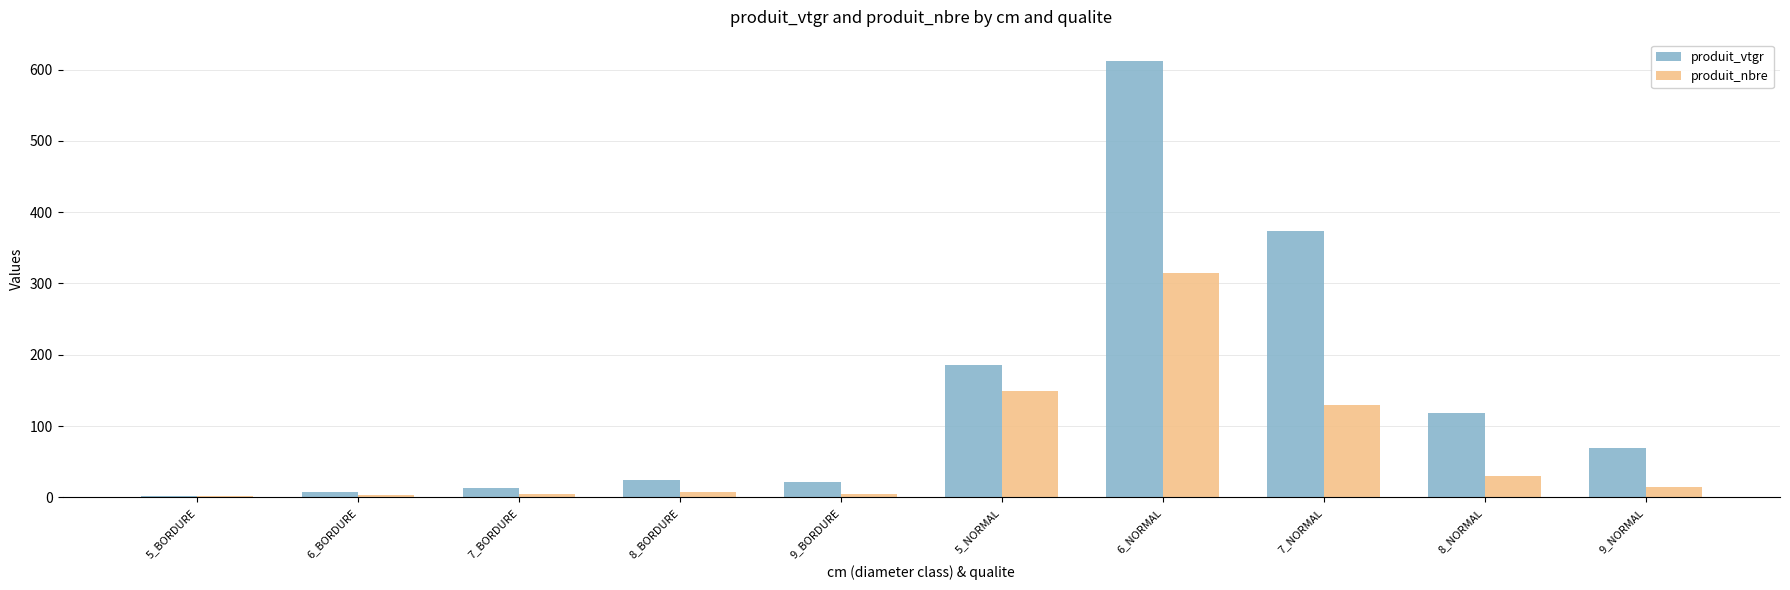

What is the sum of all produit_vtgr values?

1427.1